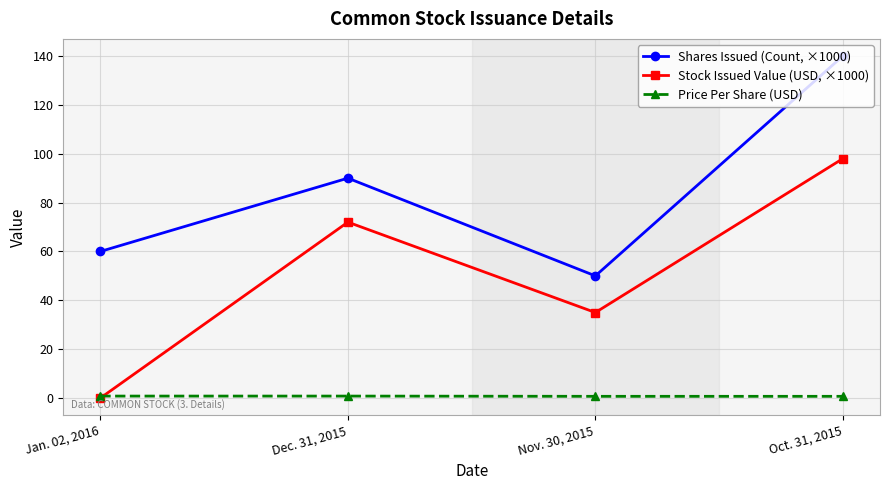

What is the value of the Stock Issued Value (USD, ×1000) point at the 3rd from the left?

35.0